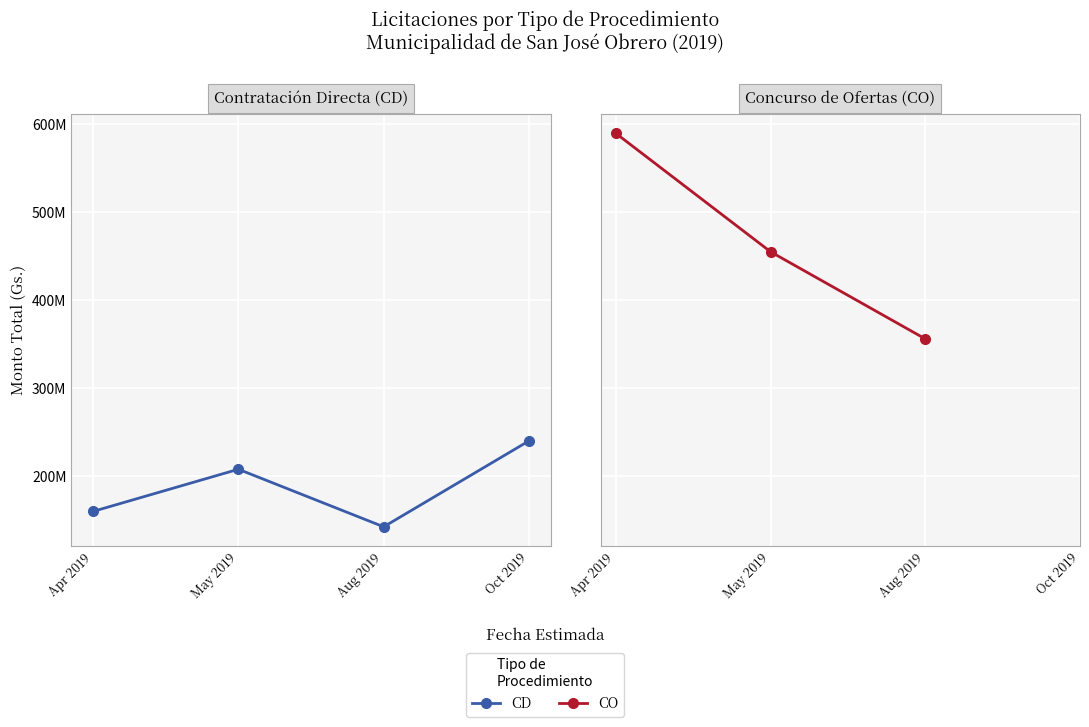

What is the ratio of the value at May 2019 to the value at Aug 2019?

1.3